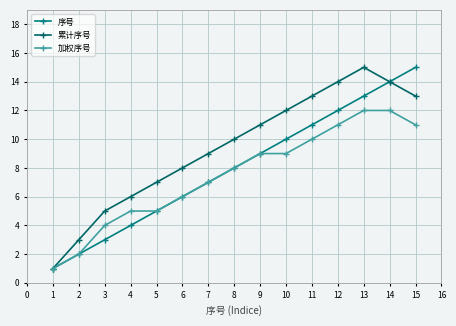

At which label is 累计序号 closest to 8?

6